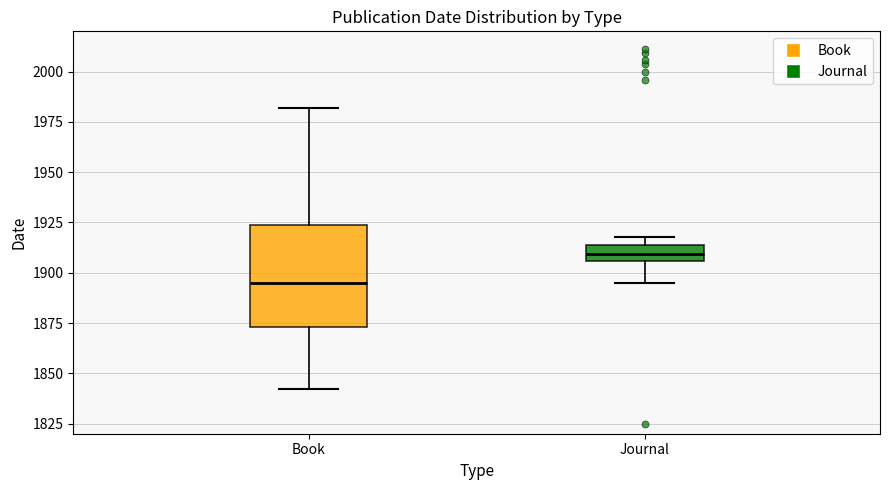

Which box has the lowest median line?

Book